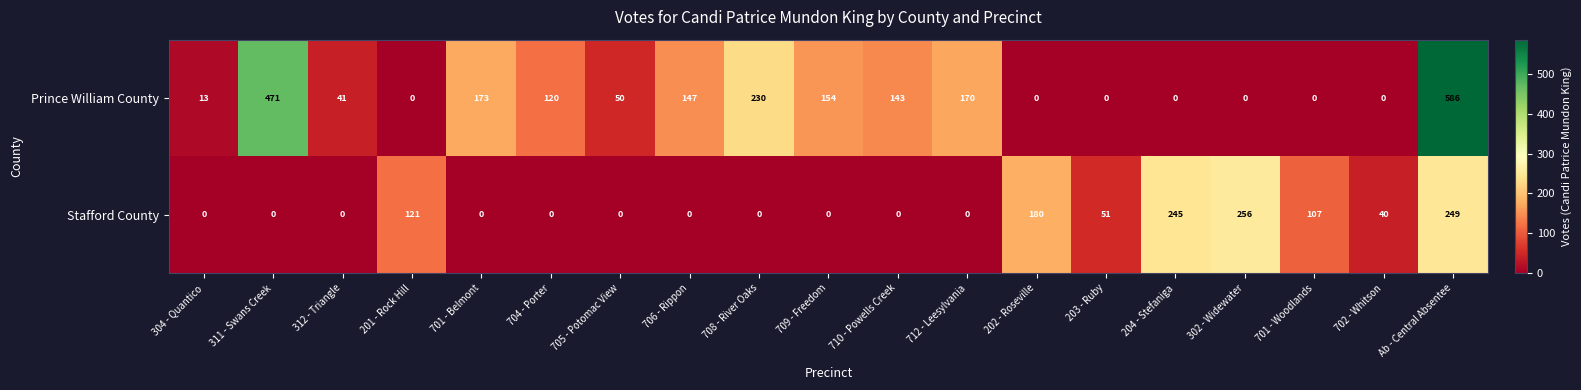

The value of Stafford County at 702 - Whitson is 40. True or false?

True